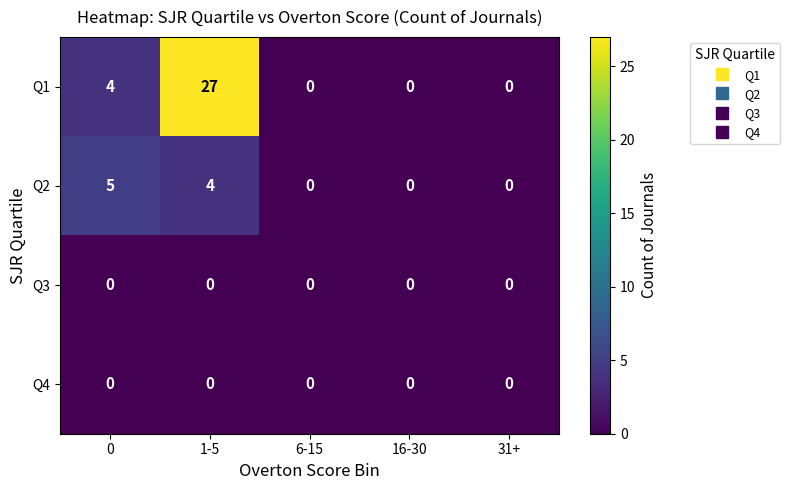

Which series has the largest total across all categories?

Q1